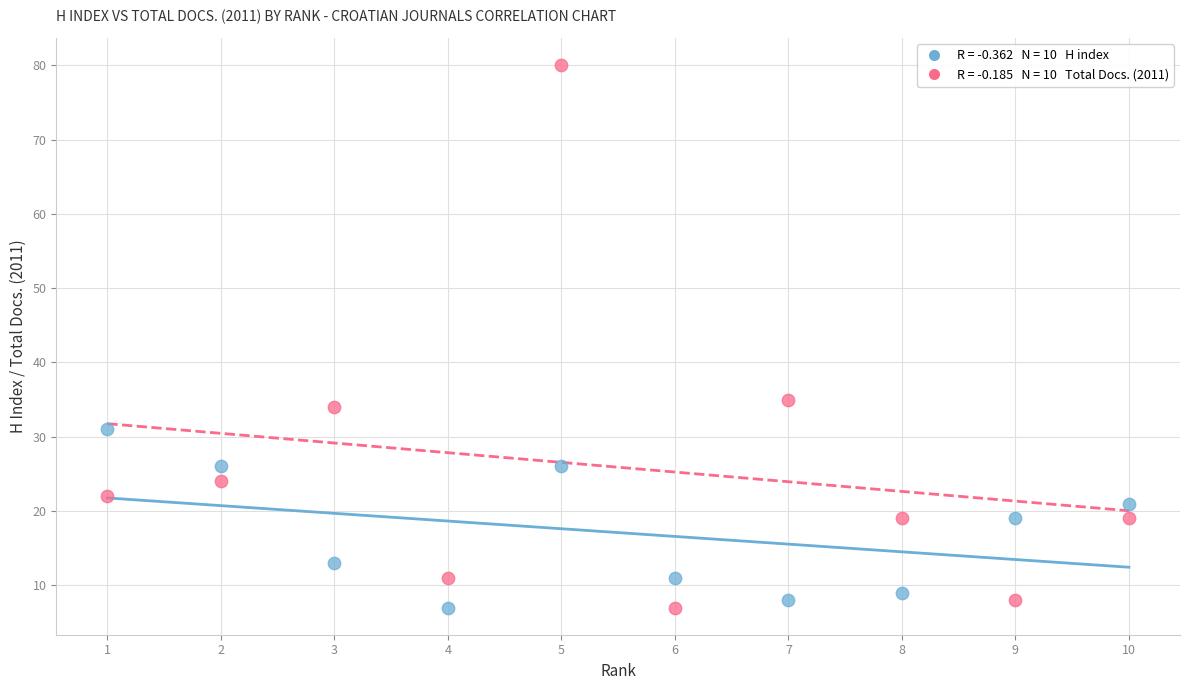

Across all data points, what is the range of Y values (max minus min)?

73